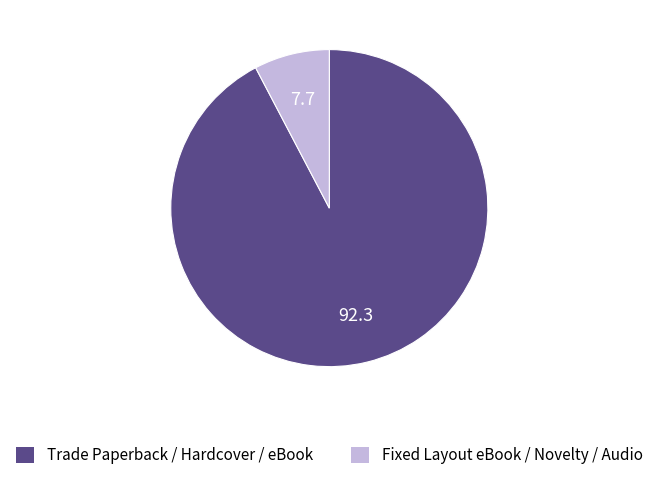

Is there any slice that represents more than half of the pie?

Yes